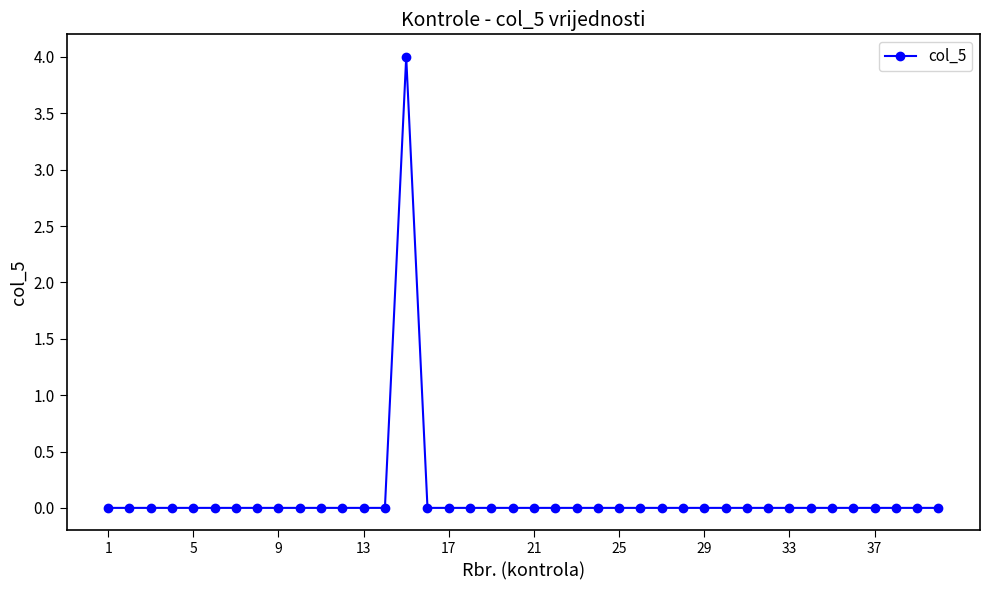

True or false: there are more than 0 points higher than both neighbors.

True